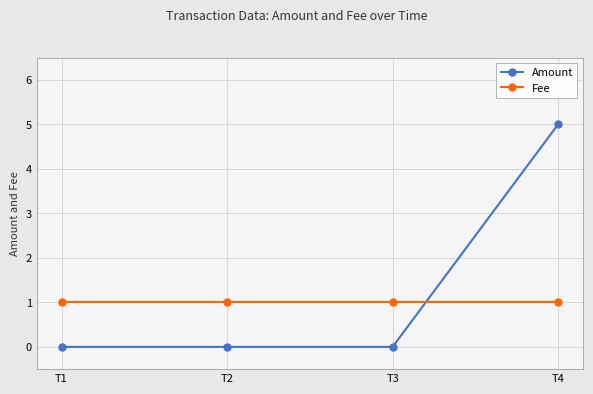

List the series in order of their overall mean, lowest first.

Fee, Amount